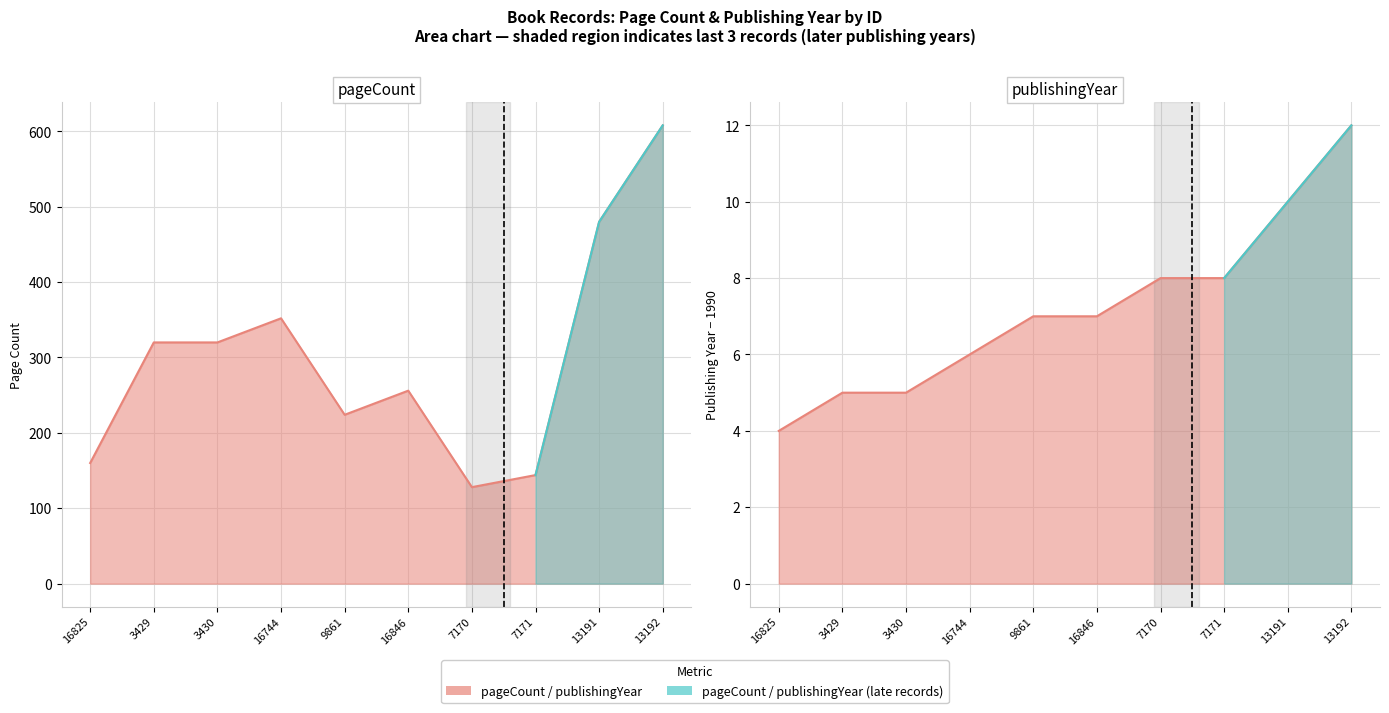

True or false: pageCount has more than 2 interior local peaks.

False